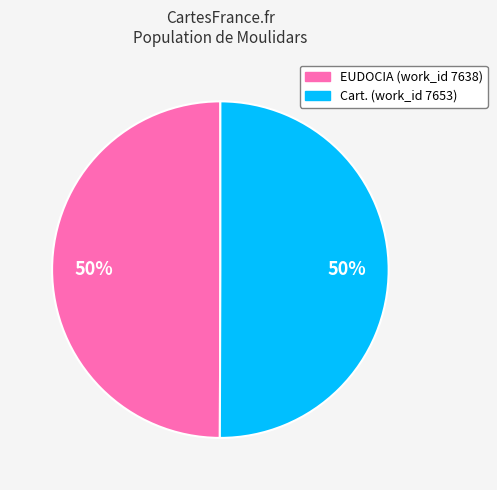

Is it true that Cart. (work_id 7653) is 44% of the pie?

False